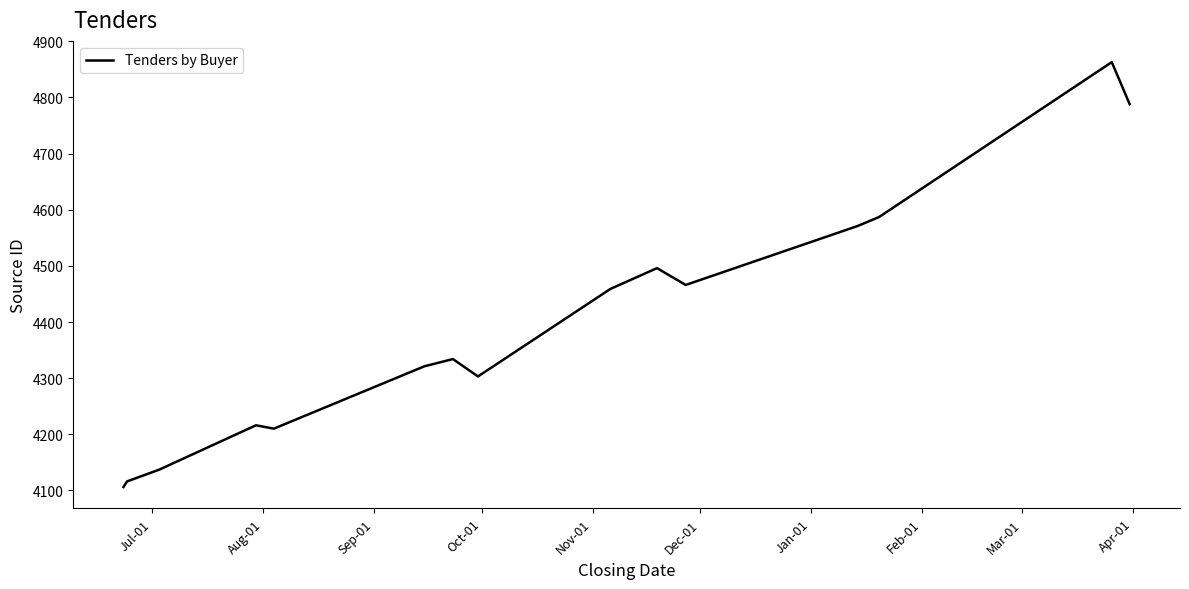

What is the greatest value displayed?

4863